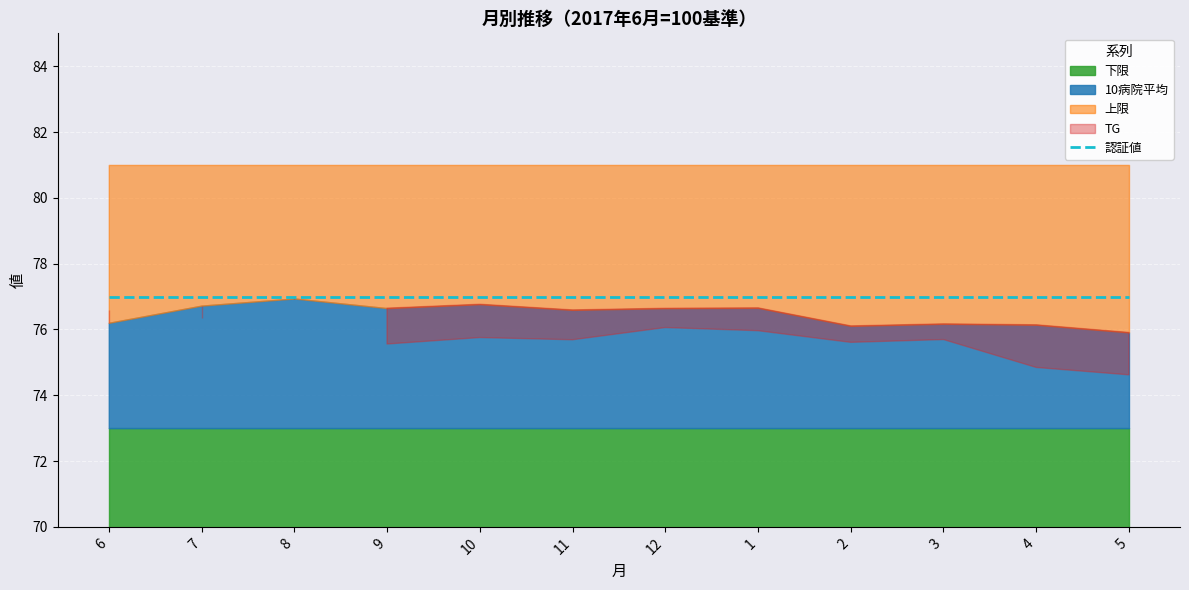

Which has a higher value, 10 or 11?

10